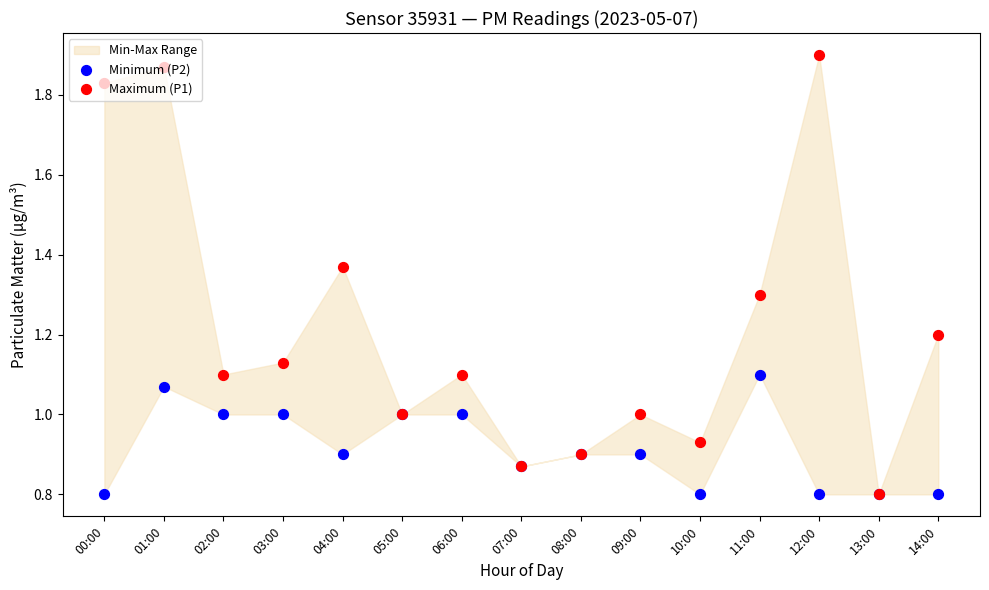

At which category is the sum across all series the highest?

01:00